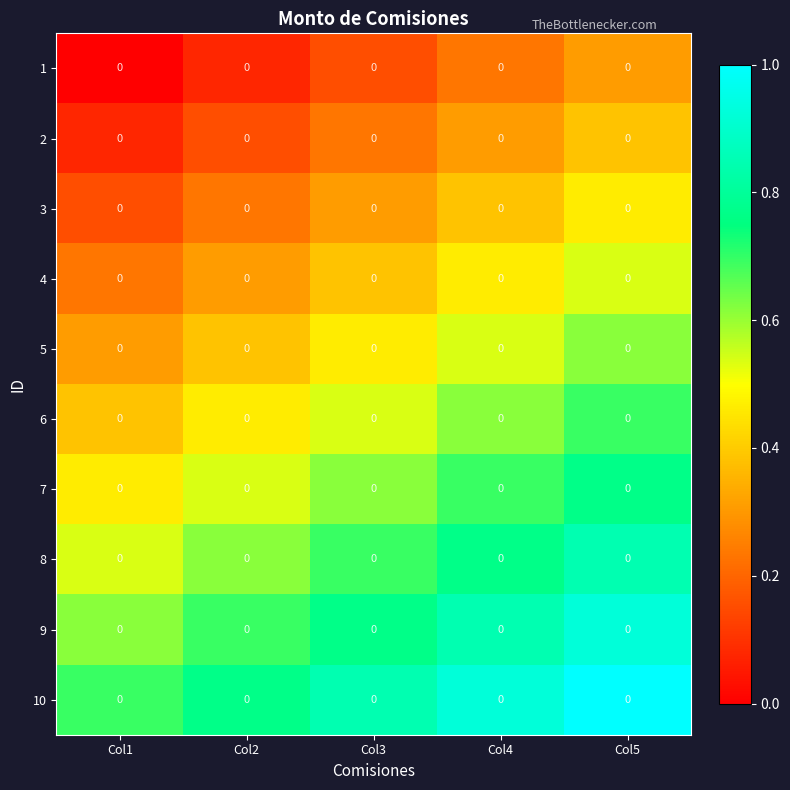

Count the 4 values in the range 0 to 1.

5